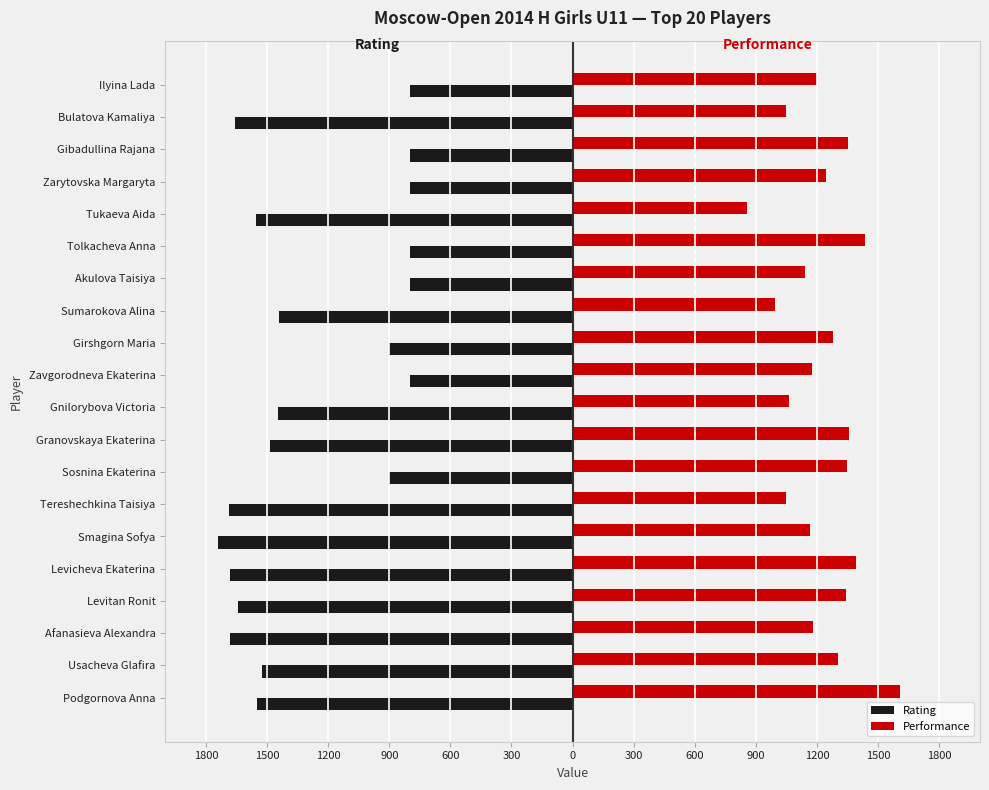

What are all the series names shown in the legend?

Rating, Performance